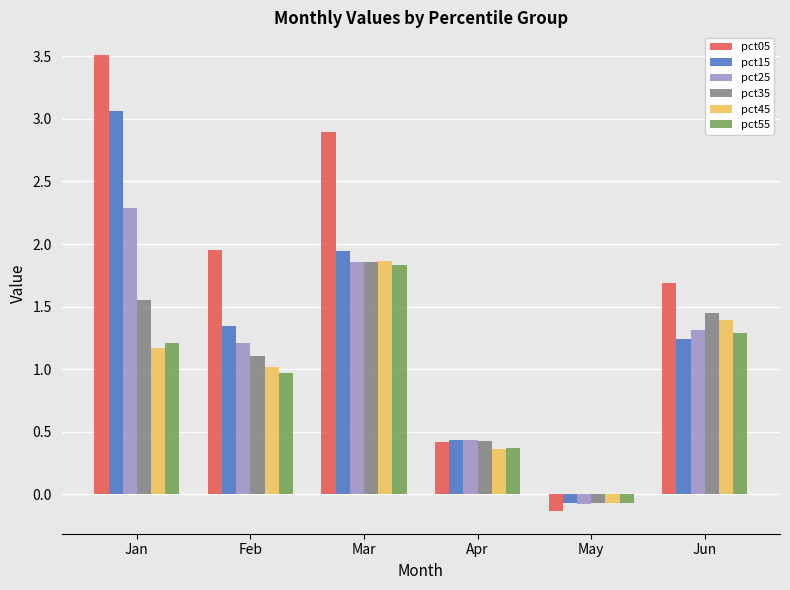

True or false: pct35 has a value of 0.3 at Feb.

False